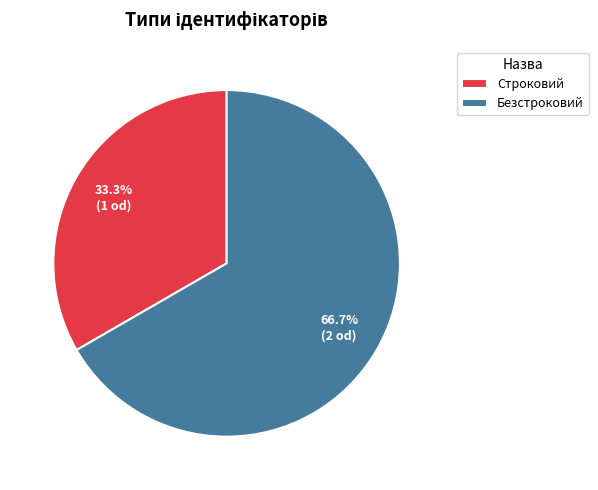

What percentage is the Строковий slice, to the nearest percent?

33%